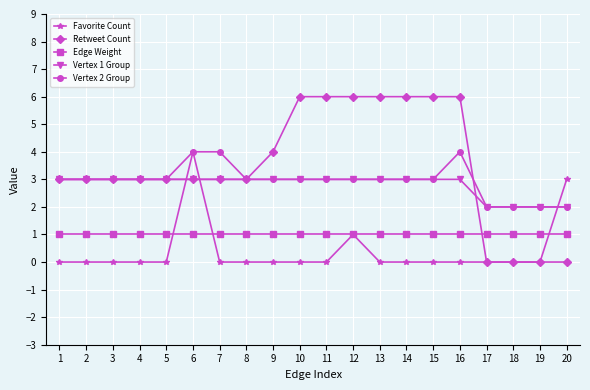

Reading right to left, transcribe all the data shown in this chart.

Favorite Count: 20=3	19=0	18=0	17=0	16=0	15=0	14=0	13=0	12=1	11=0	10=0	9=0	8=0	7=0	6=4	5=0	4=0	3=0	2=0	1=0
Retweet Count: 20=0	19=0	18=0	17=0	16=6	15=6	14=6	13=6	12=6	11=6	10=6	9=4	8=3	7=3	6=3	5=3	4=3	3=3	2=3	1=3
Edge Weight: 20=1	19=1	18=1	17=1	16=1	15=1	14=1	13=1	12=1	11=1	10=1	9=1	8=1	7=1	6=1	5=1	4=1	3=1	2=1	1=1
Vertex 1 Group: 20=2	19=2	18=2	17=2	16=3	15=3	14=3	13=3	12=3	11=3	10=3	9=3	8=3	7=3	6=3	5=3	4=3	3=3	2=3	1=3
Vertex 2 Group: 20=2	19=2	18=2	17=2	16=4	15=3	14=3	13=3	12=3	11=3	10=3	9=3	8=3	7=4	6=4	5=3	4=3	3=3	2=3	1=3